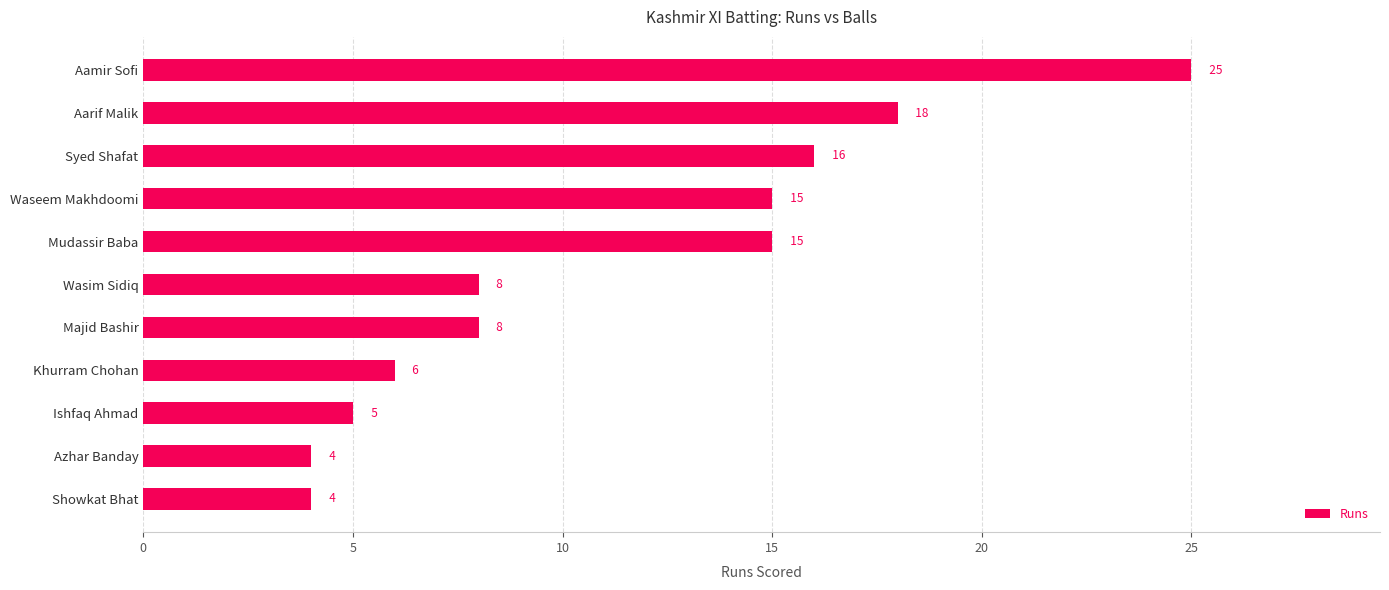

The chart shows a value of 18 at Aarif Malik. True or false?

True